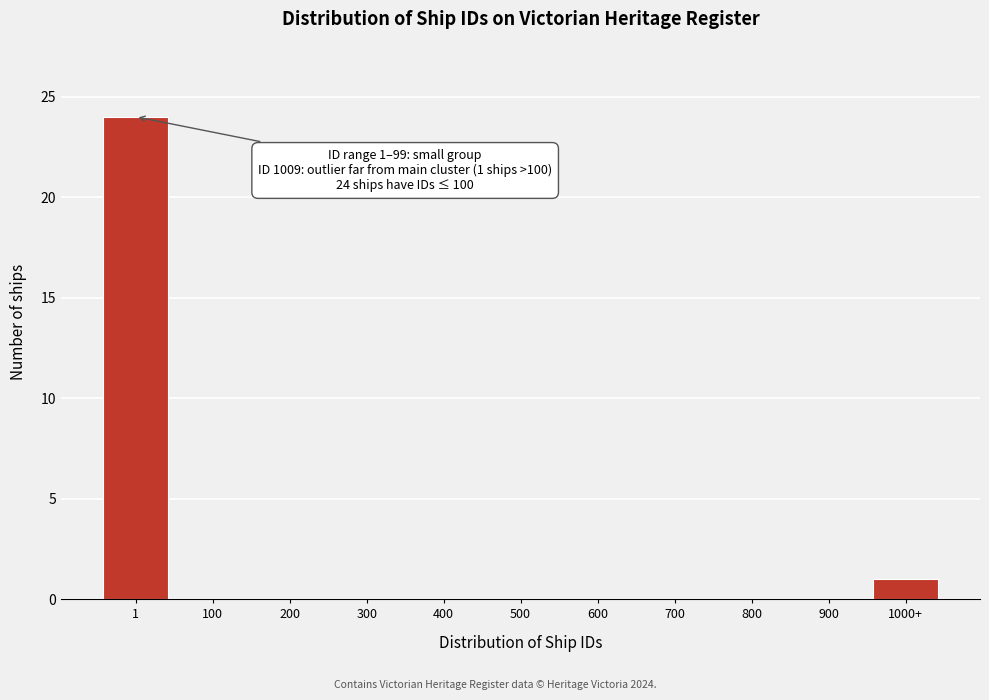

Reading left to right, transcribe all the data shown in this chart.

1=24	100=0	200=0	300=0	400=0	500=0	600=0	700=0	800=0	900=0	1000+=1